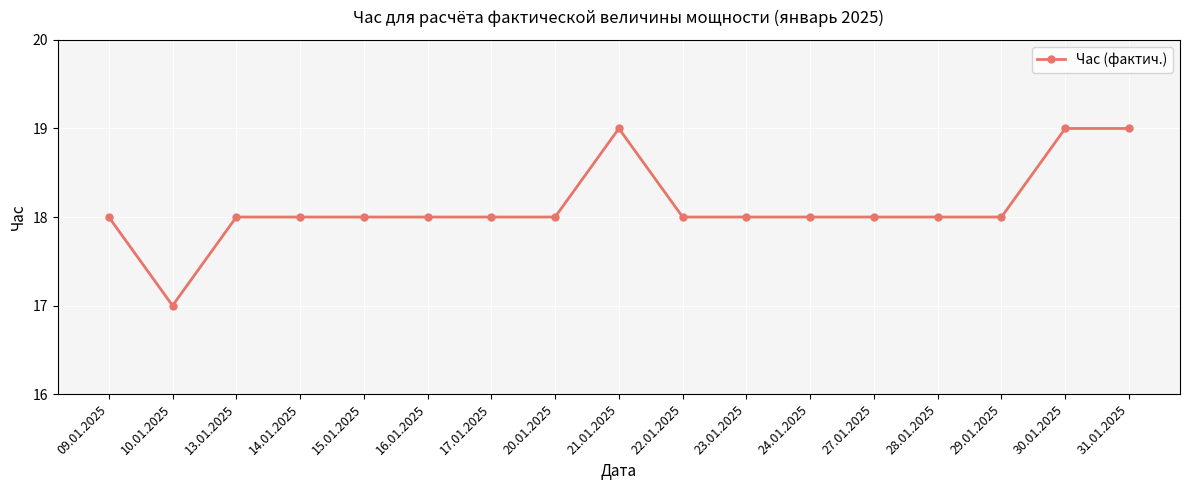

At which category does the chart reach its minimum across all series?

10.01.2025